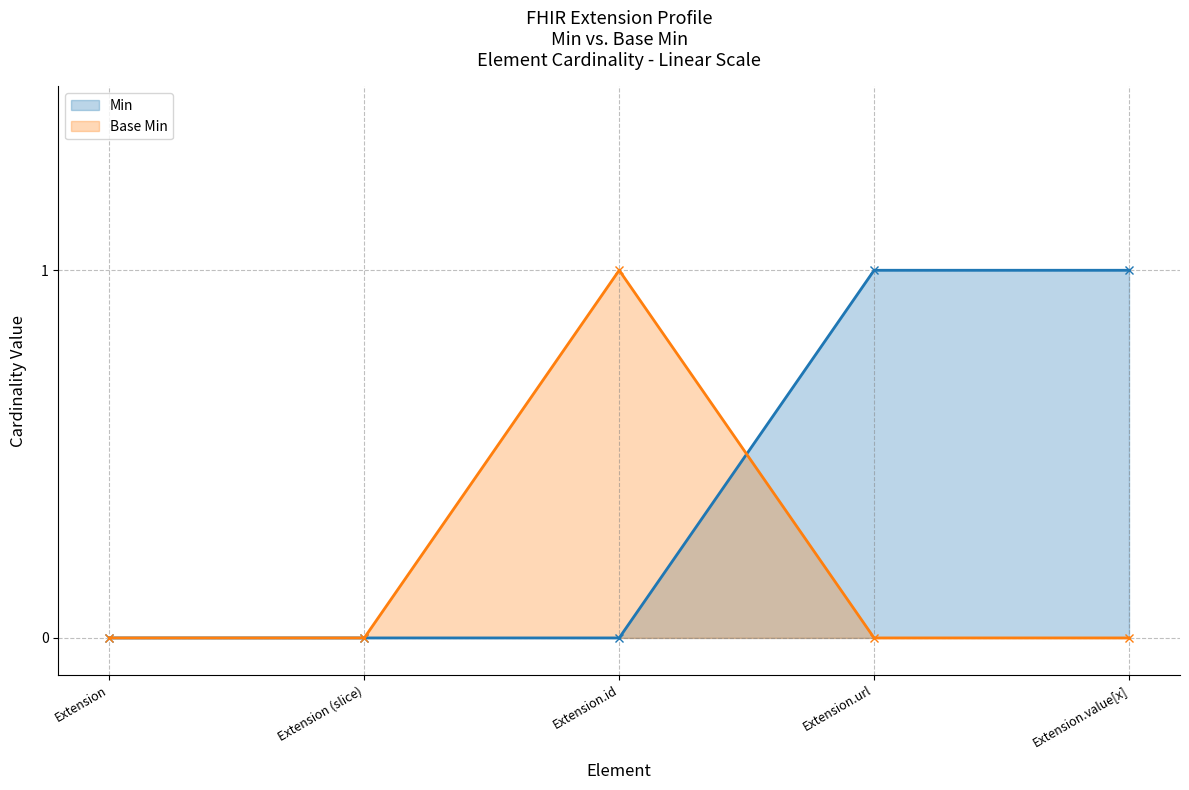

What is the difference between the maximum and minimum values in the Base Min series?

1